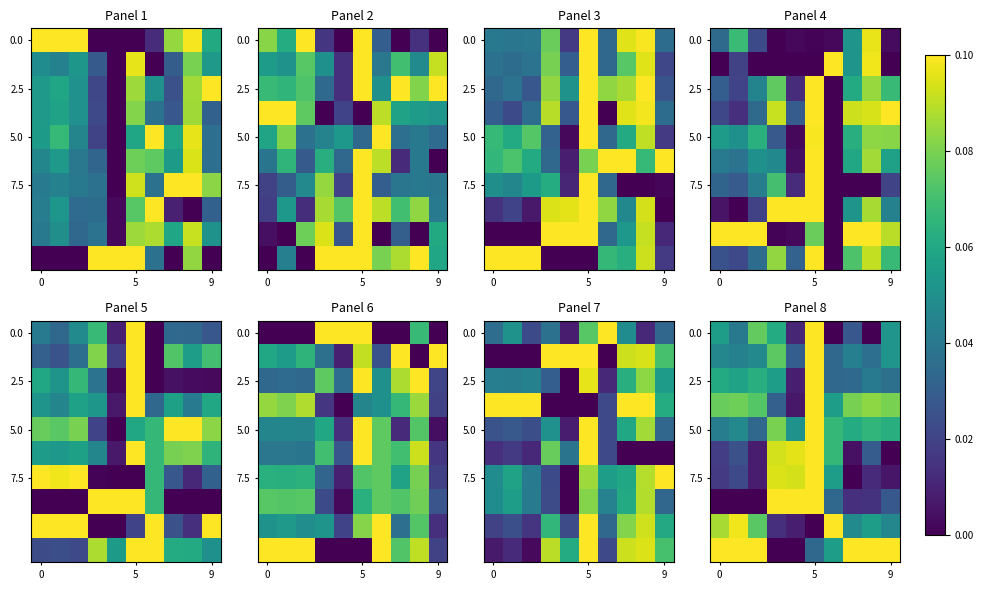

What is the difference between the second highest and second lowest values in the 0.0 series?

0.1